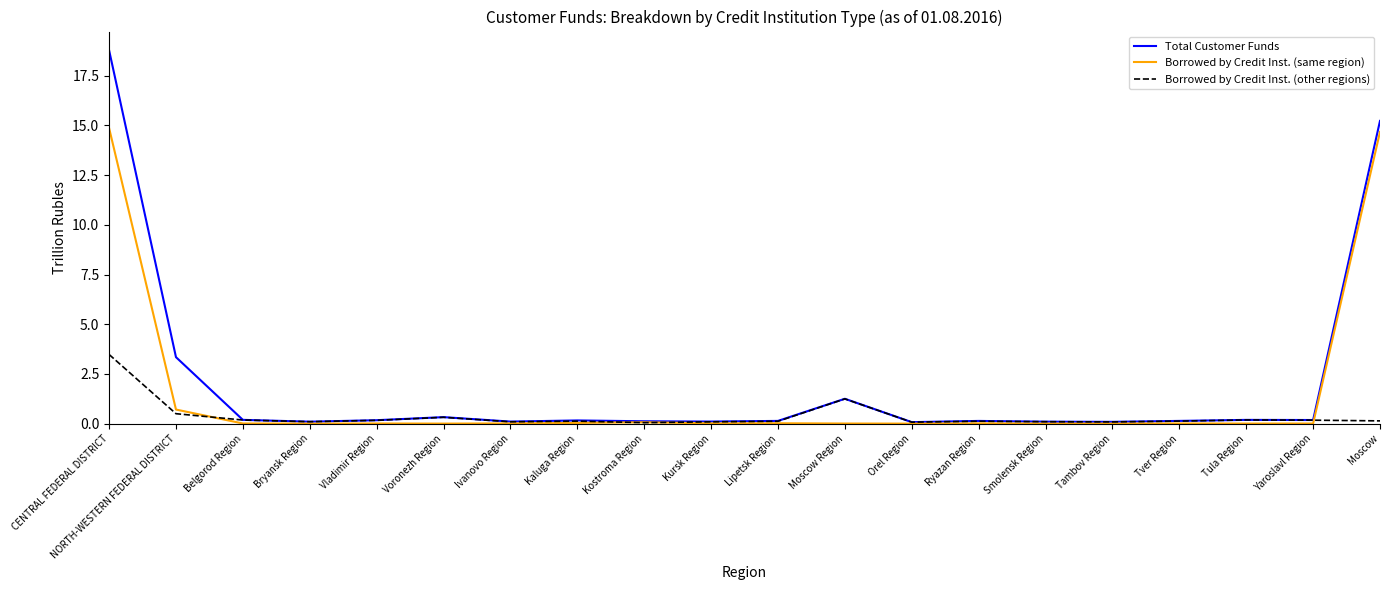

Which series has the largest range (max minus min)?

Total Customer Funds